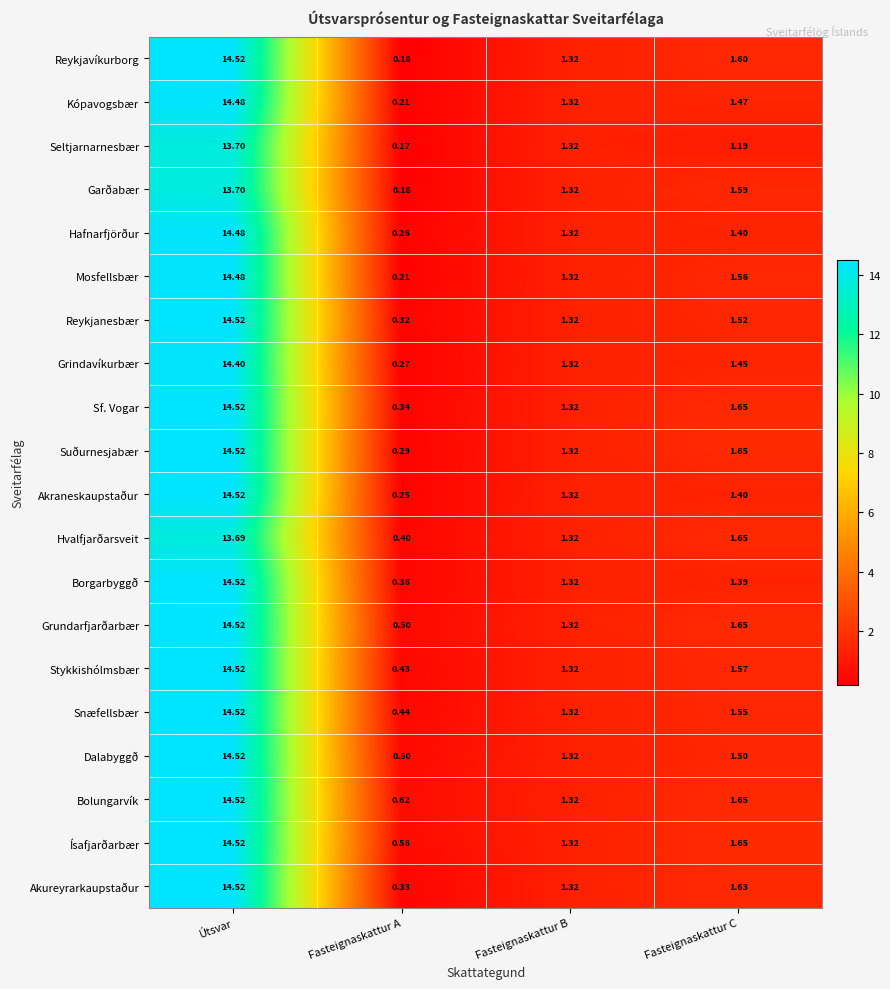

Where is Borgarbyggð nearest to the value 7?

Fasteignaskattur C